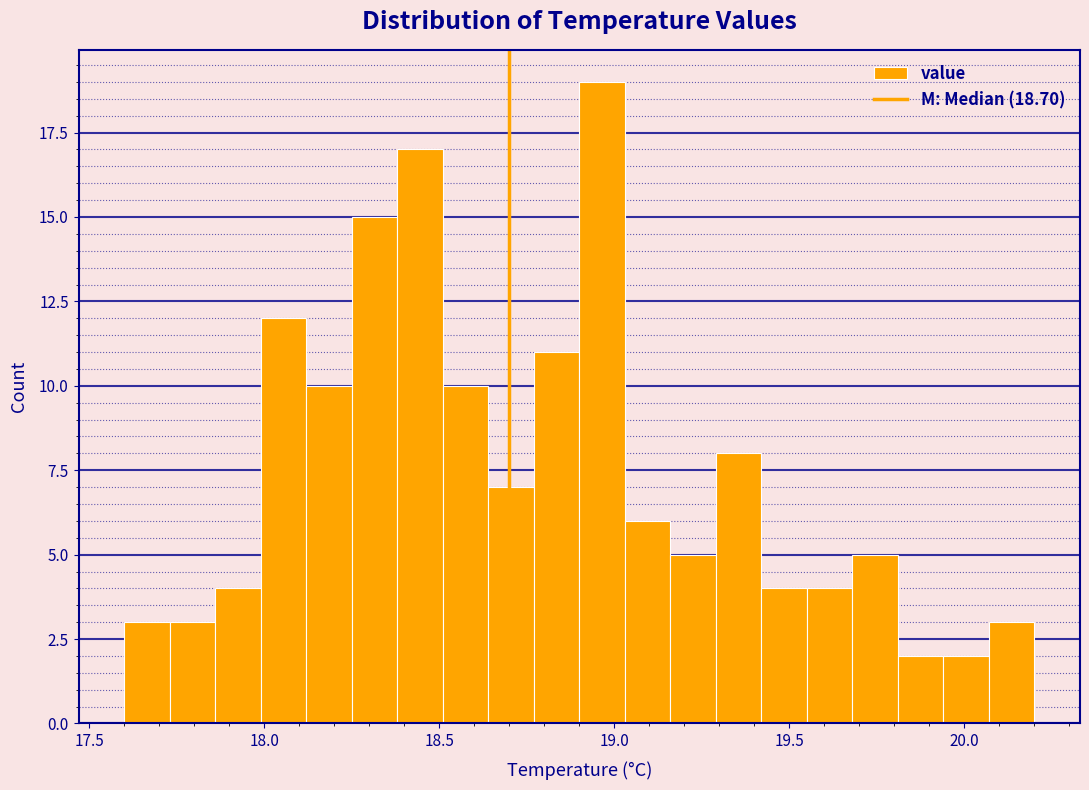

Read against the x-axis, roughly where is the centre of the tallest bar?

18.95